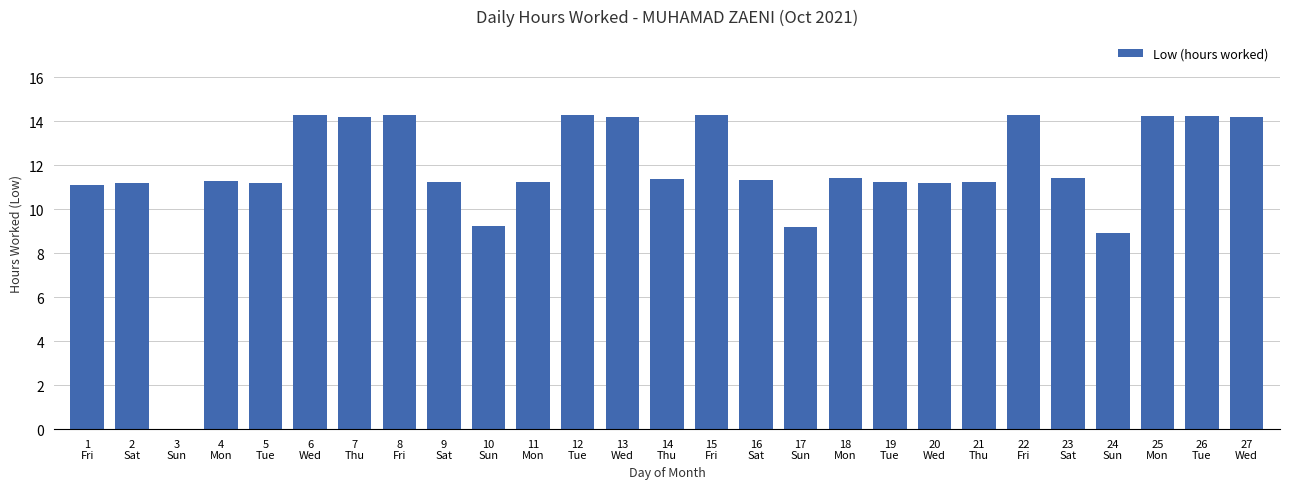

What is the greatest value displayed?

14.3